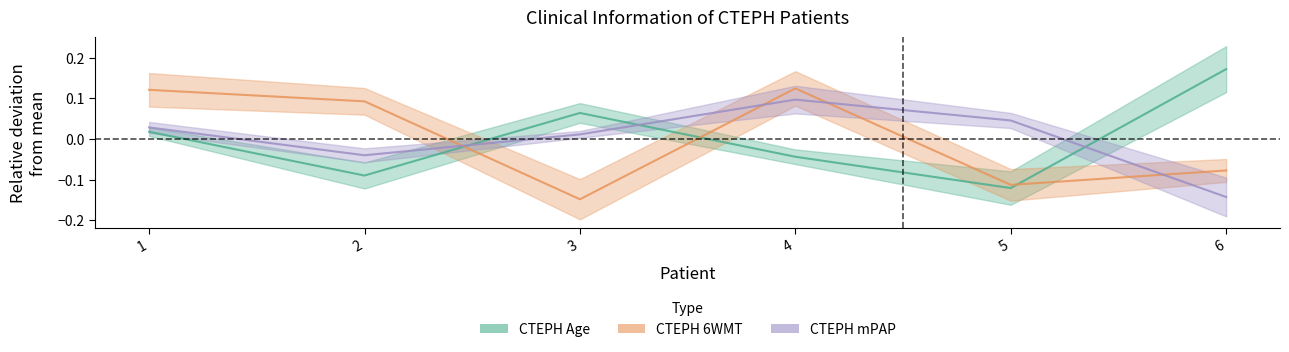

Does the chart have visible grid lines?

No